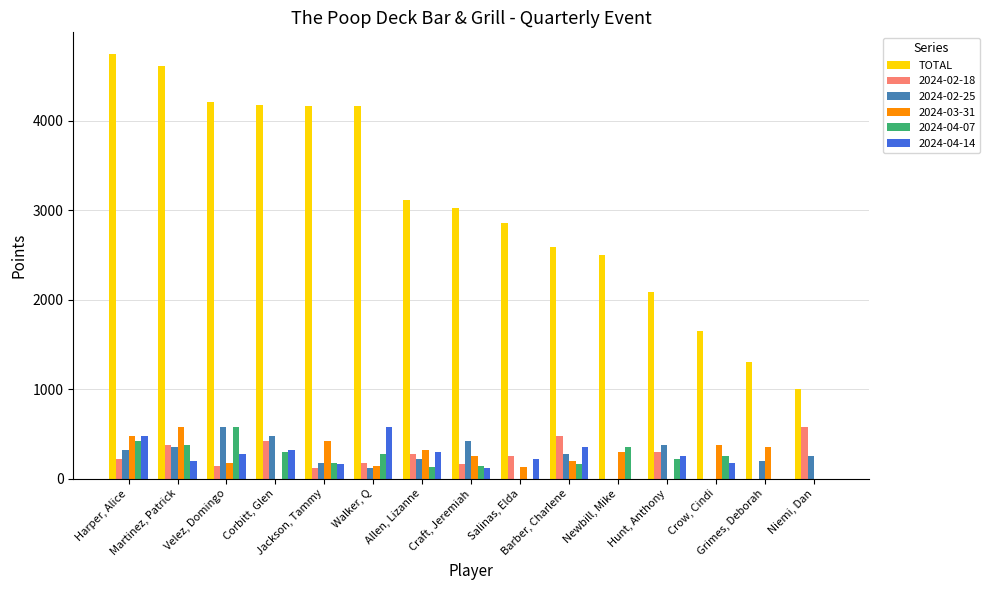

Which series has the largest total across all categories?

TOTAL